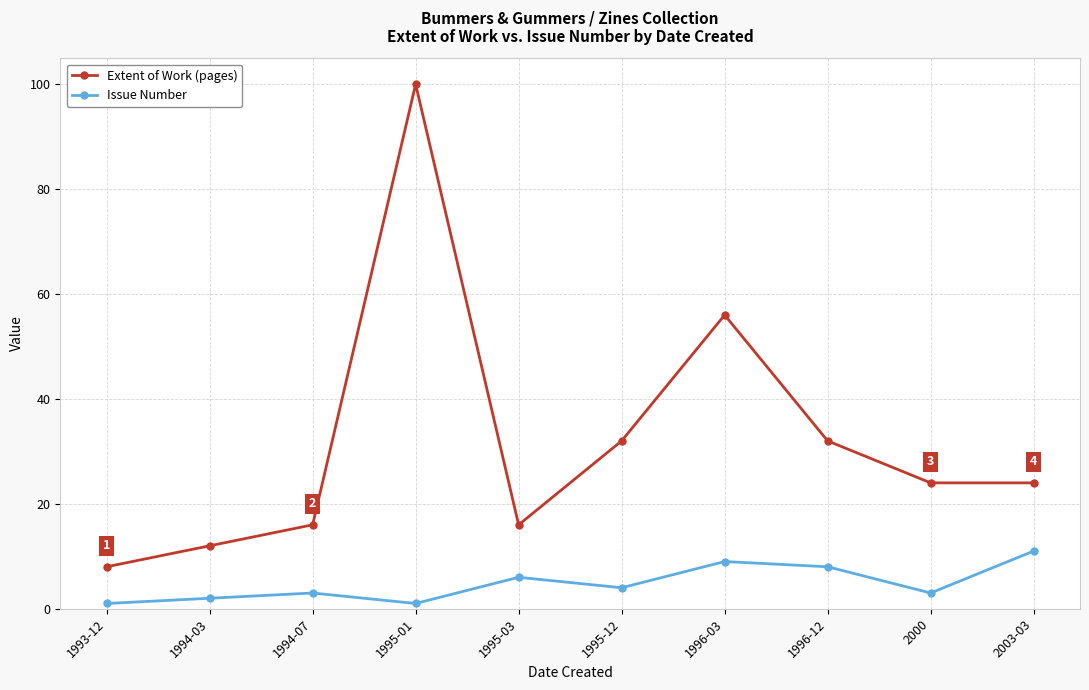

Count the number of categories in the chart.

10